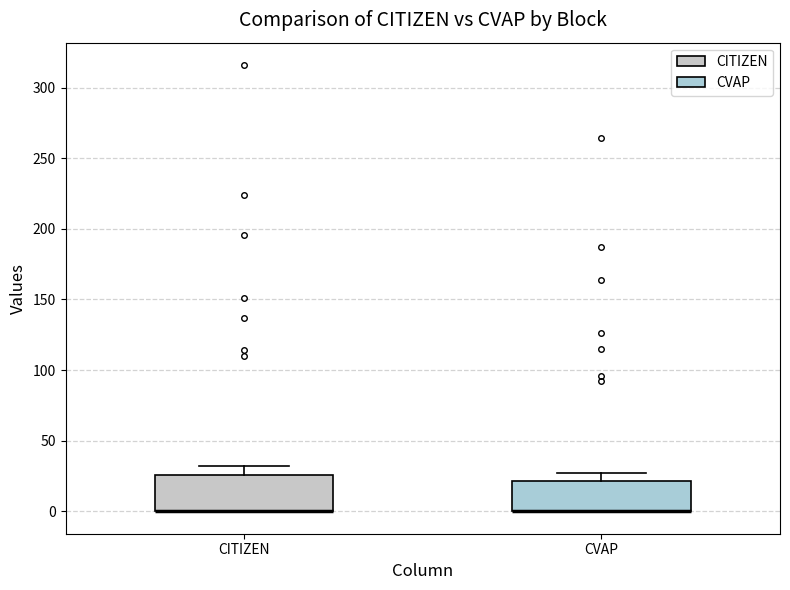

Reading left to right, read every box against the y-axis: the position of its median line, the range the box covers, and the ends of its whiskers. The values are not printed on the chart, so give them approximately, as read against the axis.

CITIZEN: median 0 (drawn on the box's lower edge), box 0 to 25, whiskers 0 to 30
CVAP: median 0 (drawn on the box's lower edge), box 0 to 20, whiskers 0 to 25